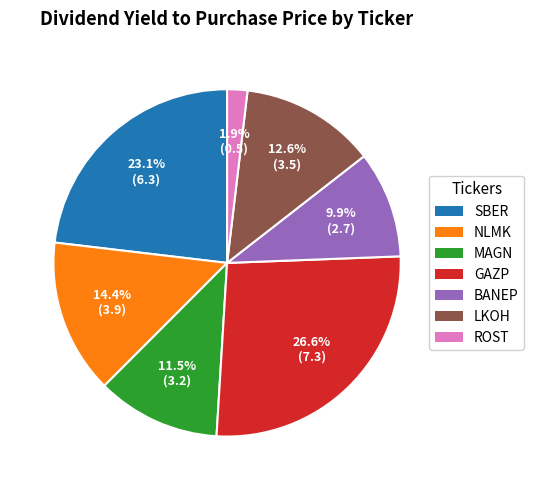

What portion of the pie excludes MAGN?

88.5%